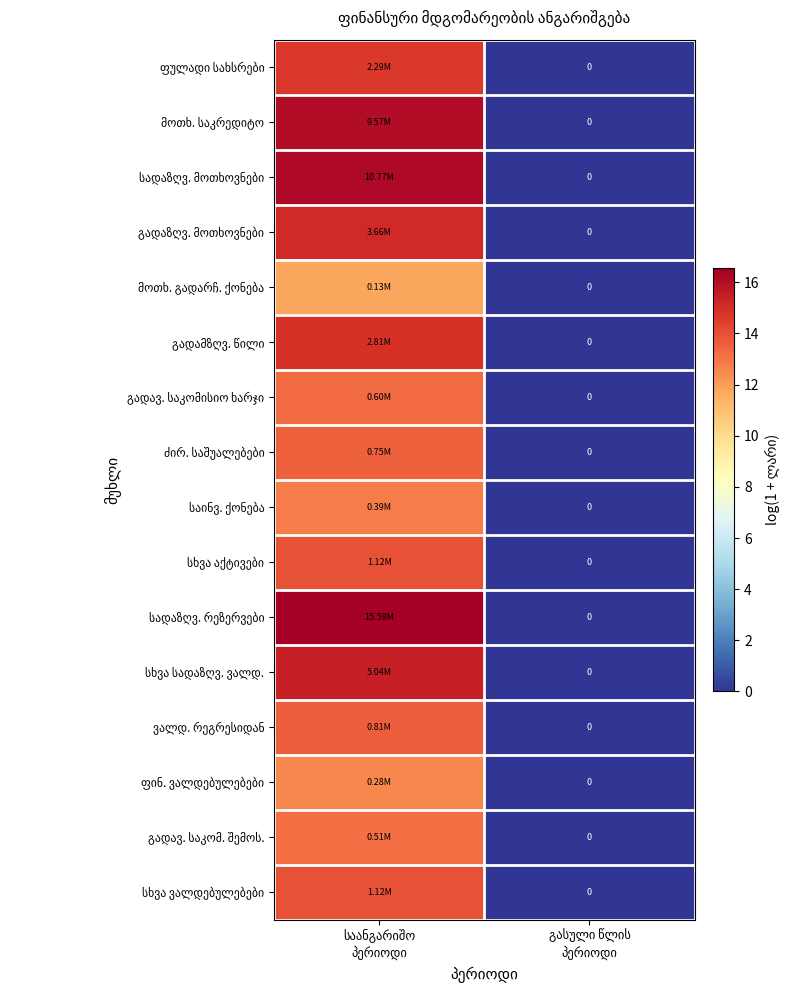

What is the spread (max minus min) of values at საანგარიშო
პერიოდი?

4.8